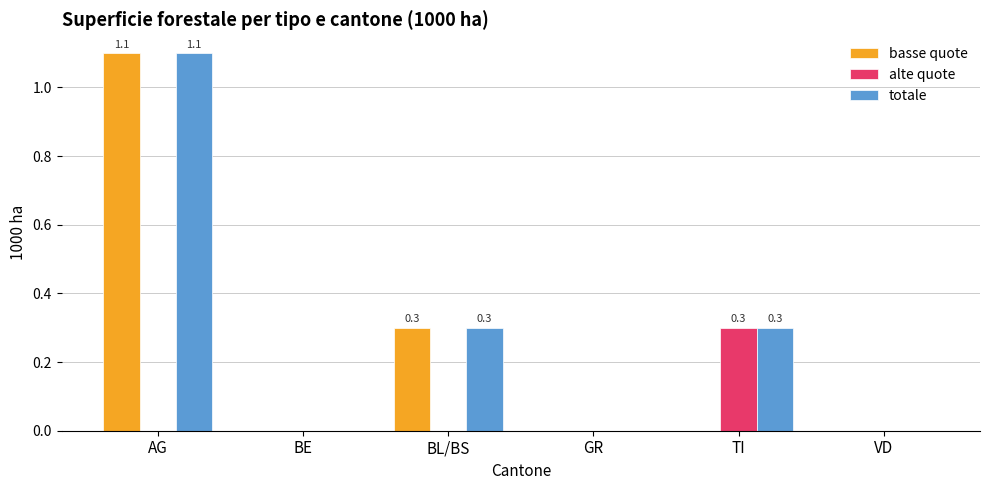

Which label corresponds to the largest value in the chart?

AG